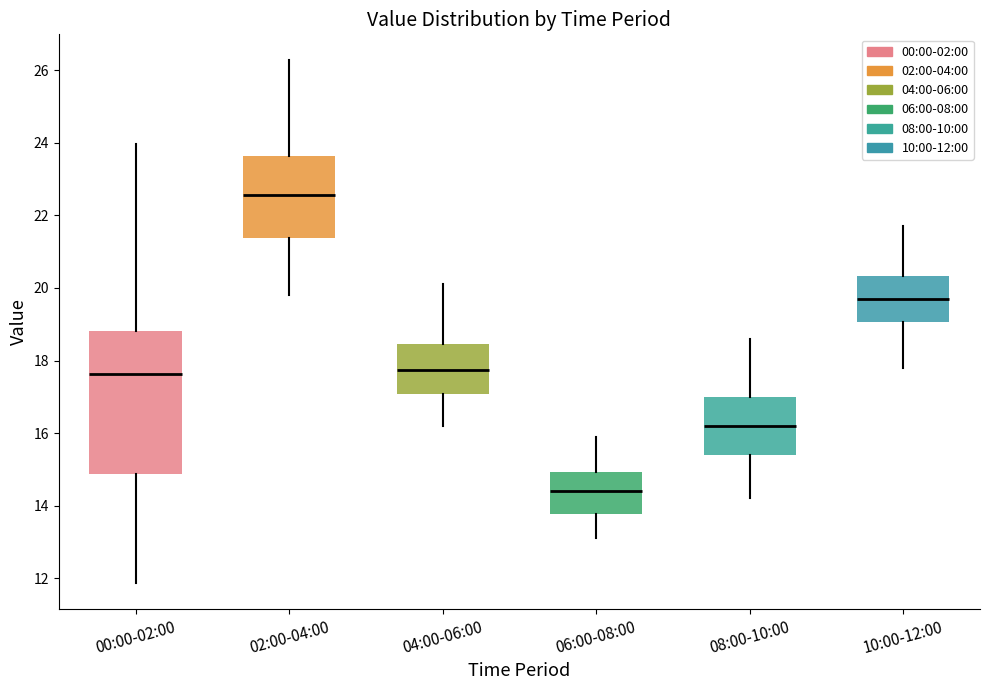

Where is the lower edge of the box for 08:00-10:00 on the y-axis? The values are not printed on the chart, so give them approximately, as read against the axis.

15.4